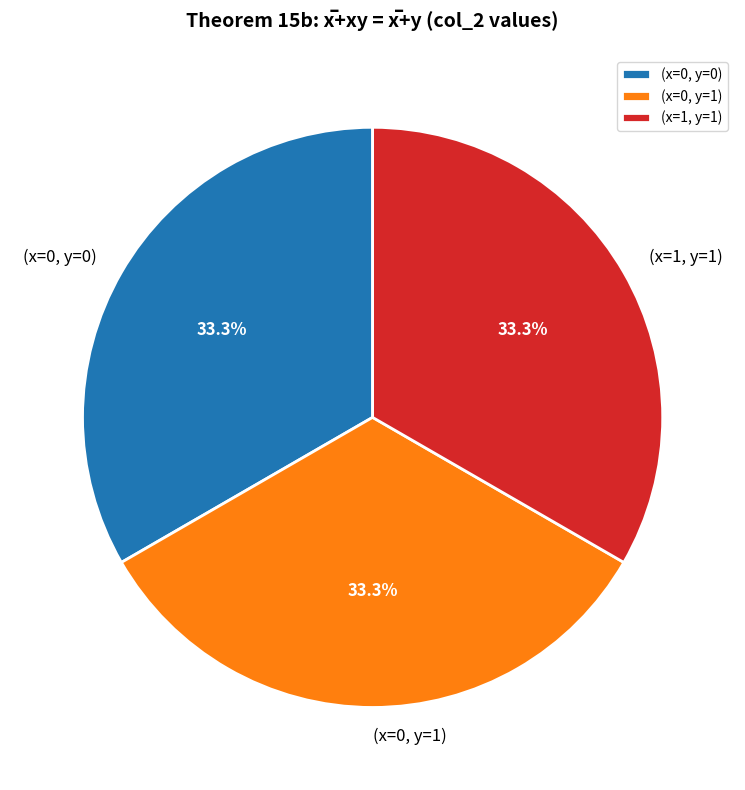

What is the ratio of the value at (x=1, y=1) to the value at (x=0, y=0)?

1.0